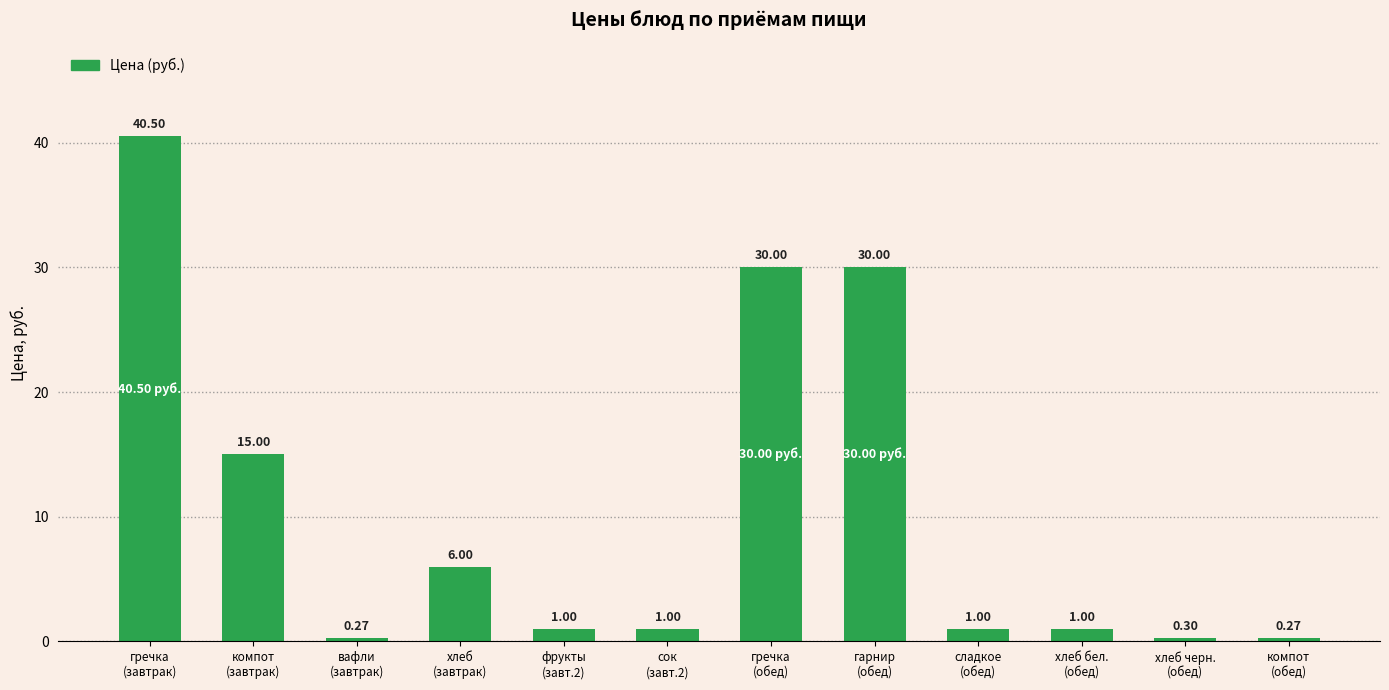

What is the approximate value at сладкое
(обед)?

1.0